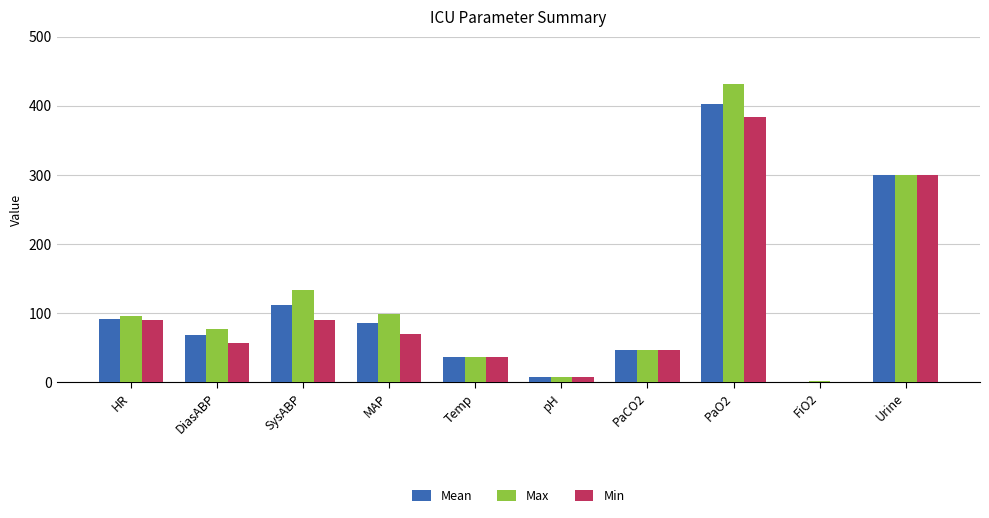

The Min series shows 35.7 at Temp. True or false?

True